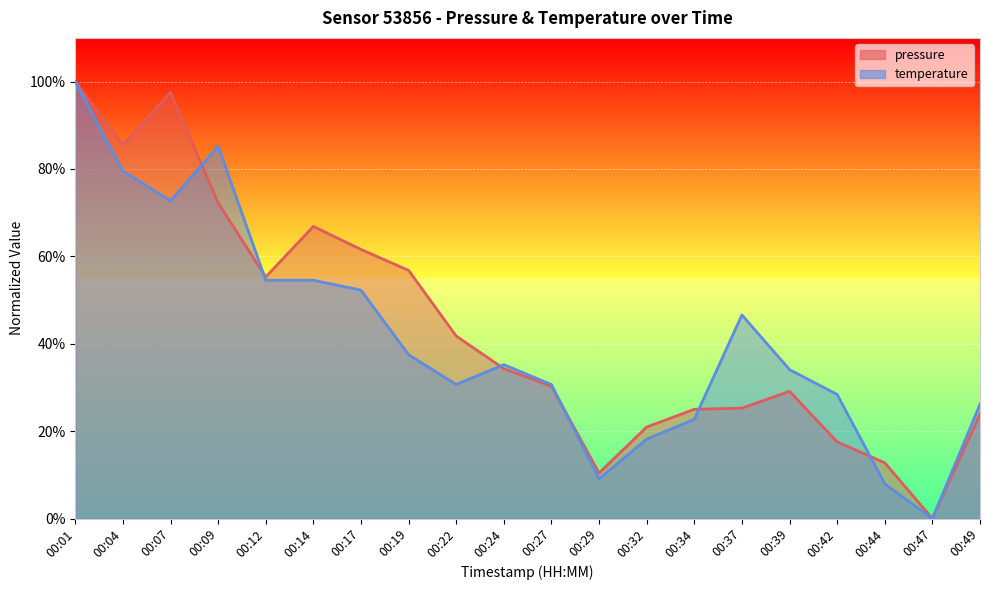

Which series has the largest total across all categories?

pressure